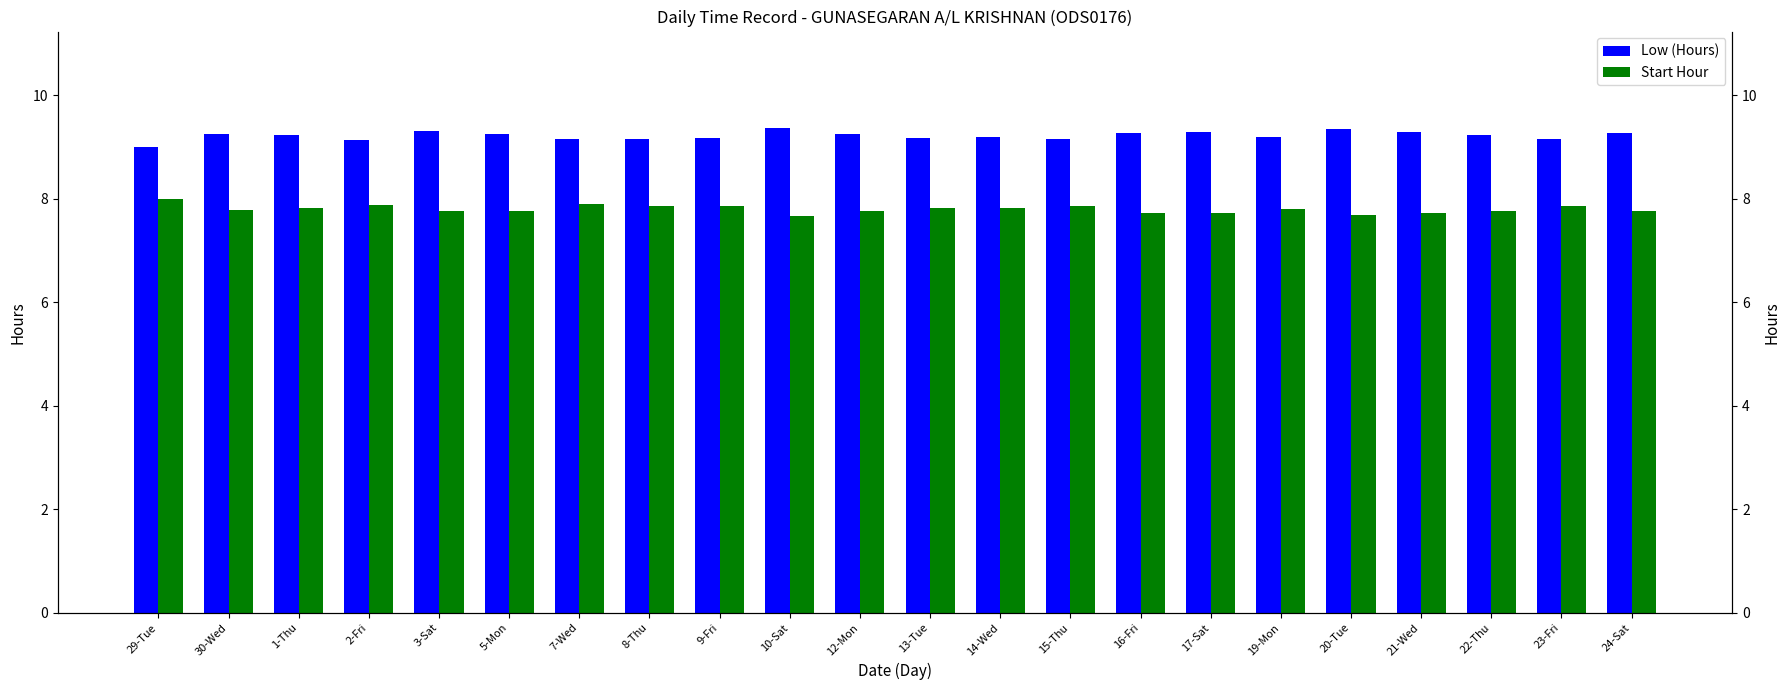

What is the value of the Low (Hours) bar at the 17th from the left?

9.2